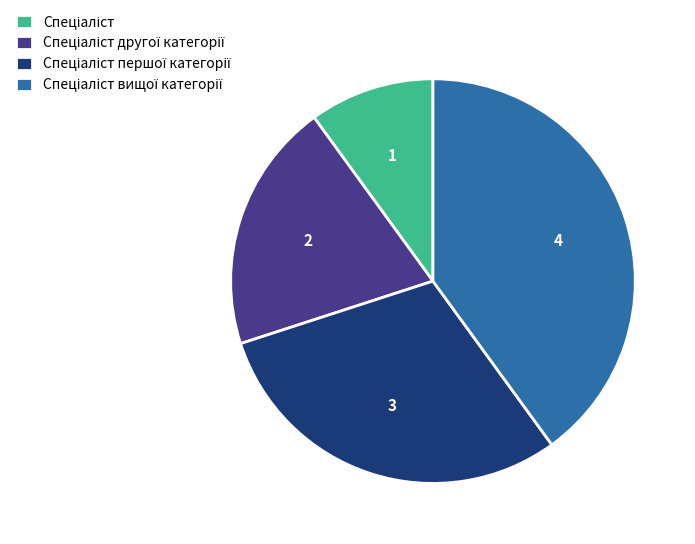

Is there a majority slice in this chart?

No